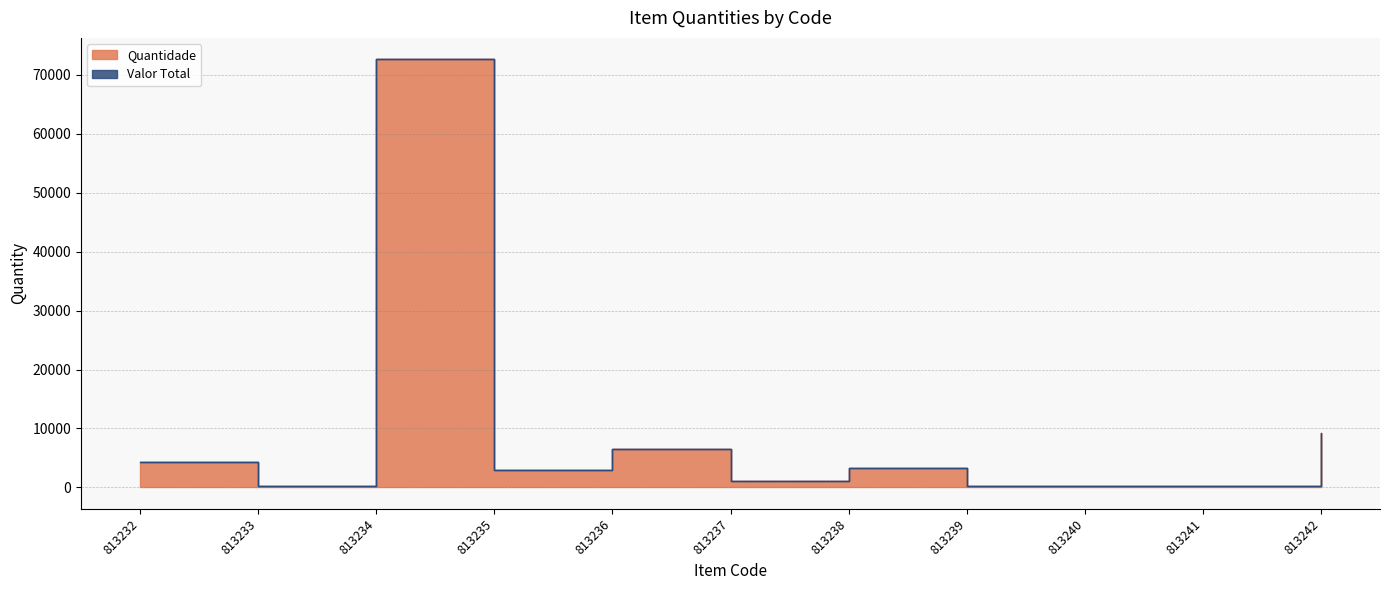

What is the minimum value shown in the chart?

200